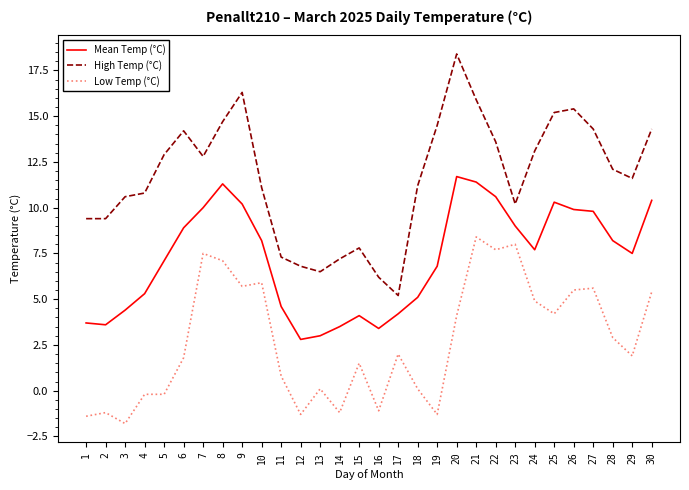

What is the difference between the highest and lowest values at 20?

14.3